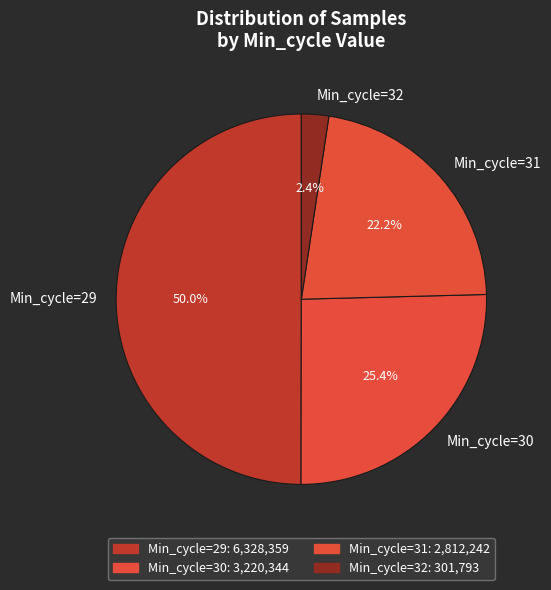

To the nearest percent, what is the average slice percentage?

25%